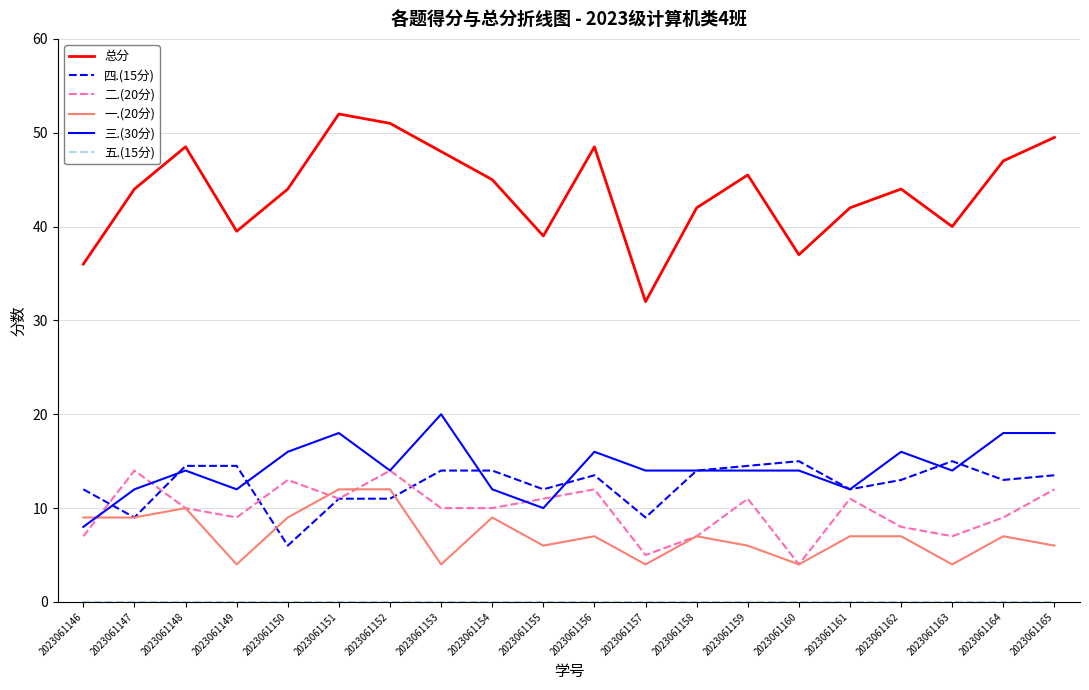

Which series has the largest total across all categories?

总分